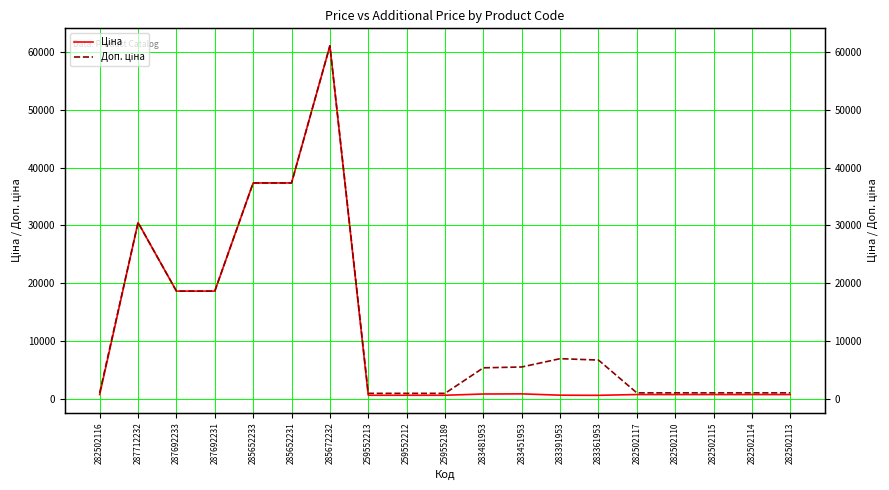

True or false: Ціна and Доп. ціна intersect in this chart.

False